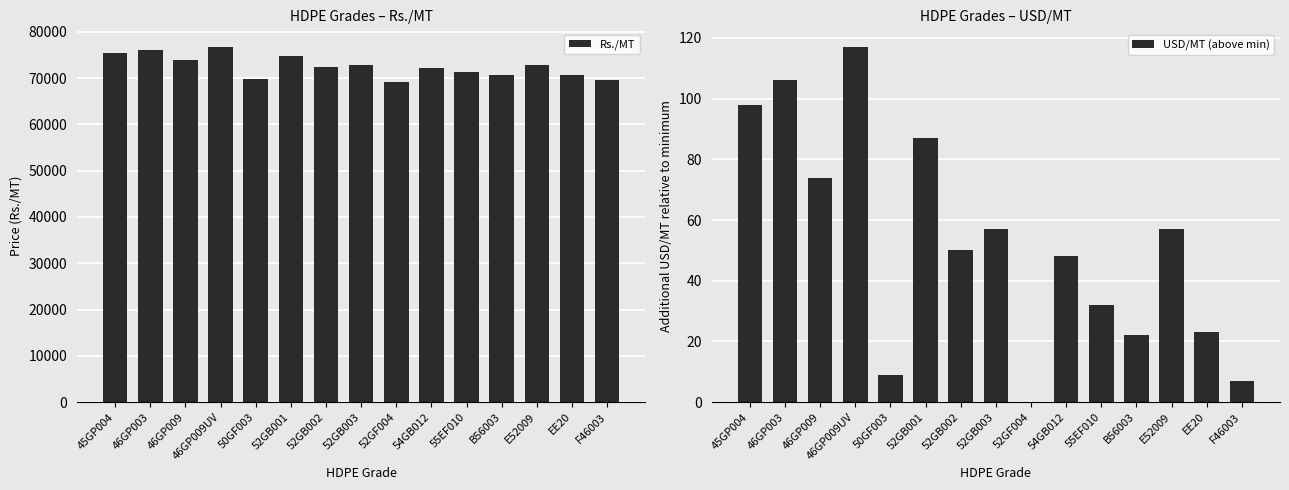

What is the highest value of the Rs./MT series?

76720